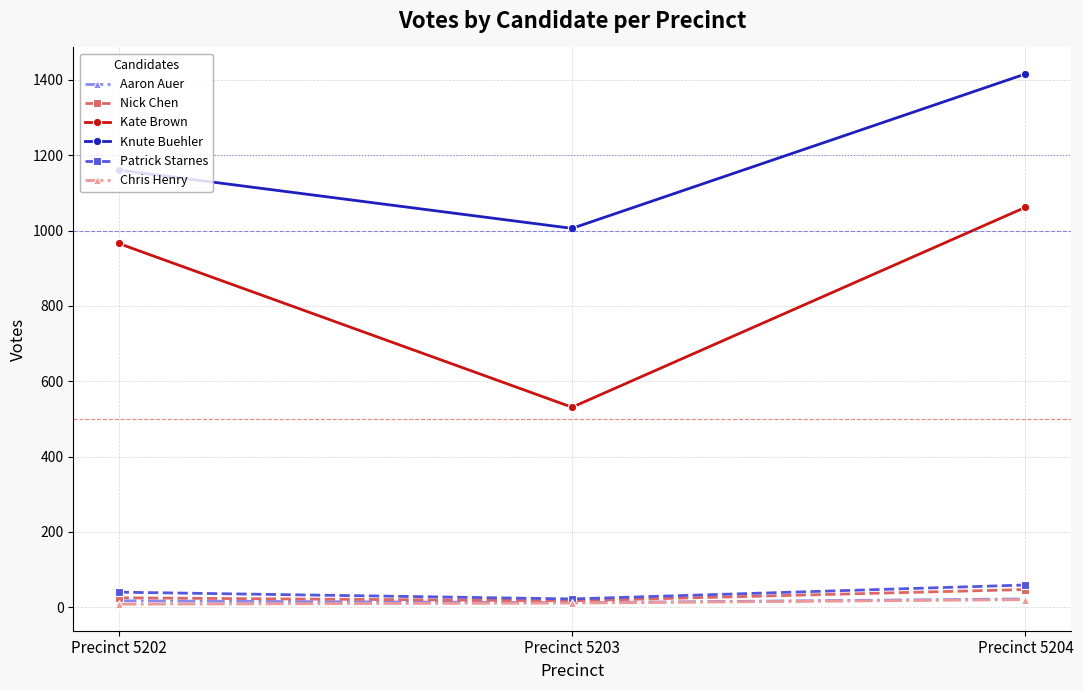

What is the highest value of the Nick Chen series?

47